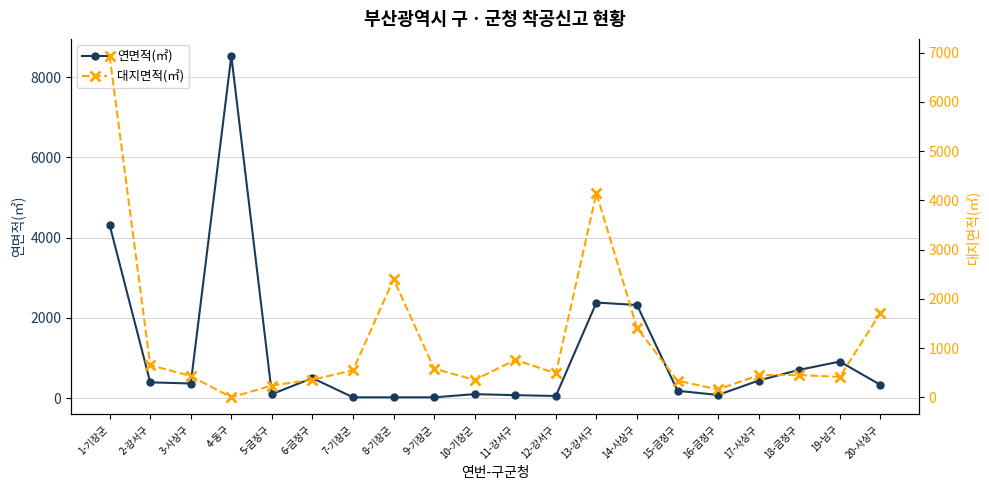

What is the label of the 3rd point from the right?

18-금정구